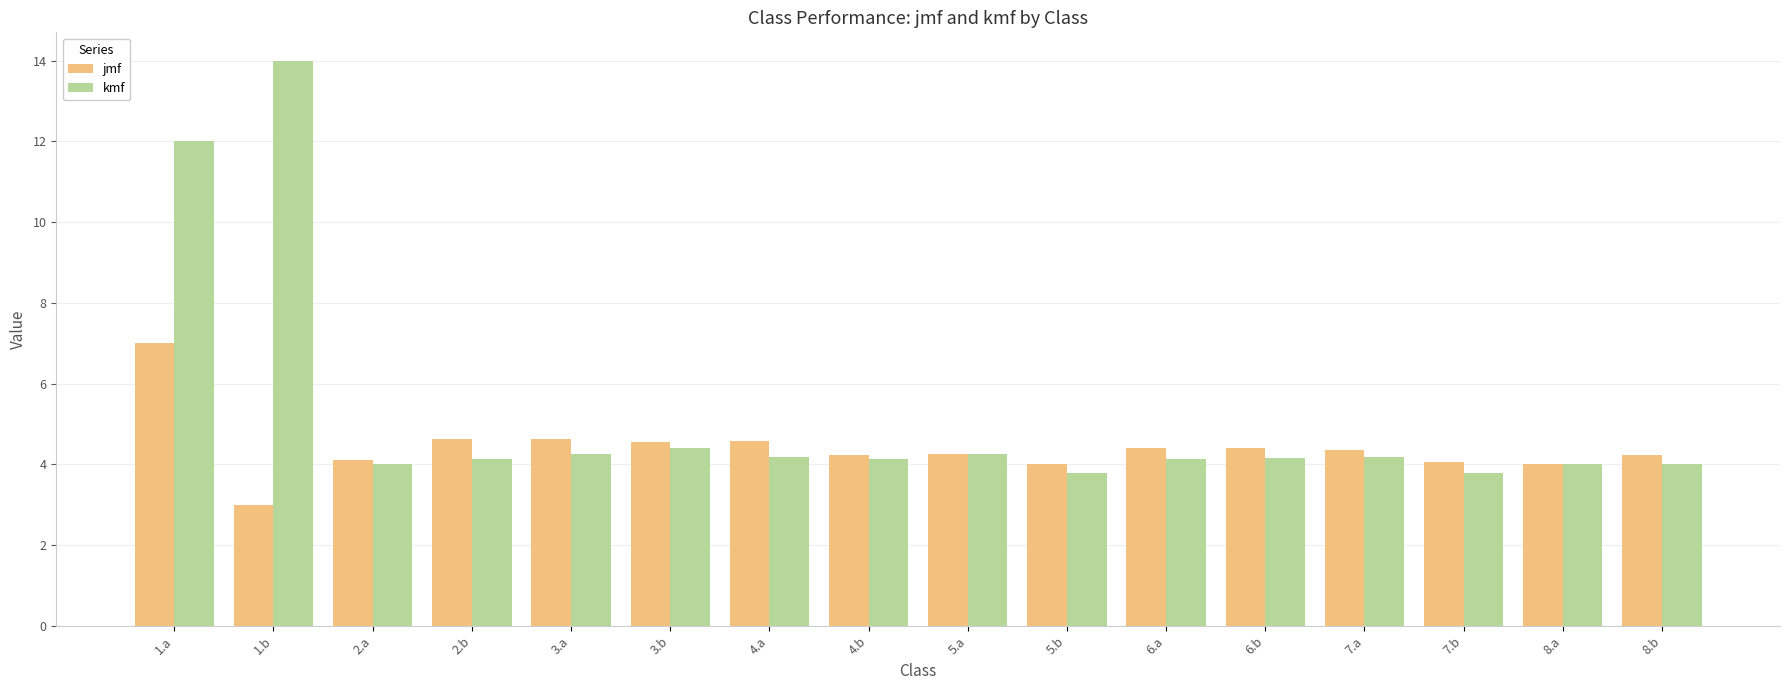

Where is kmf nearest to the value 8?

3.b